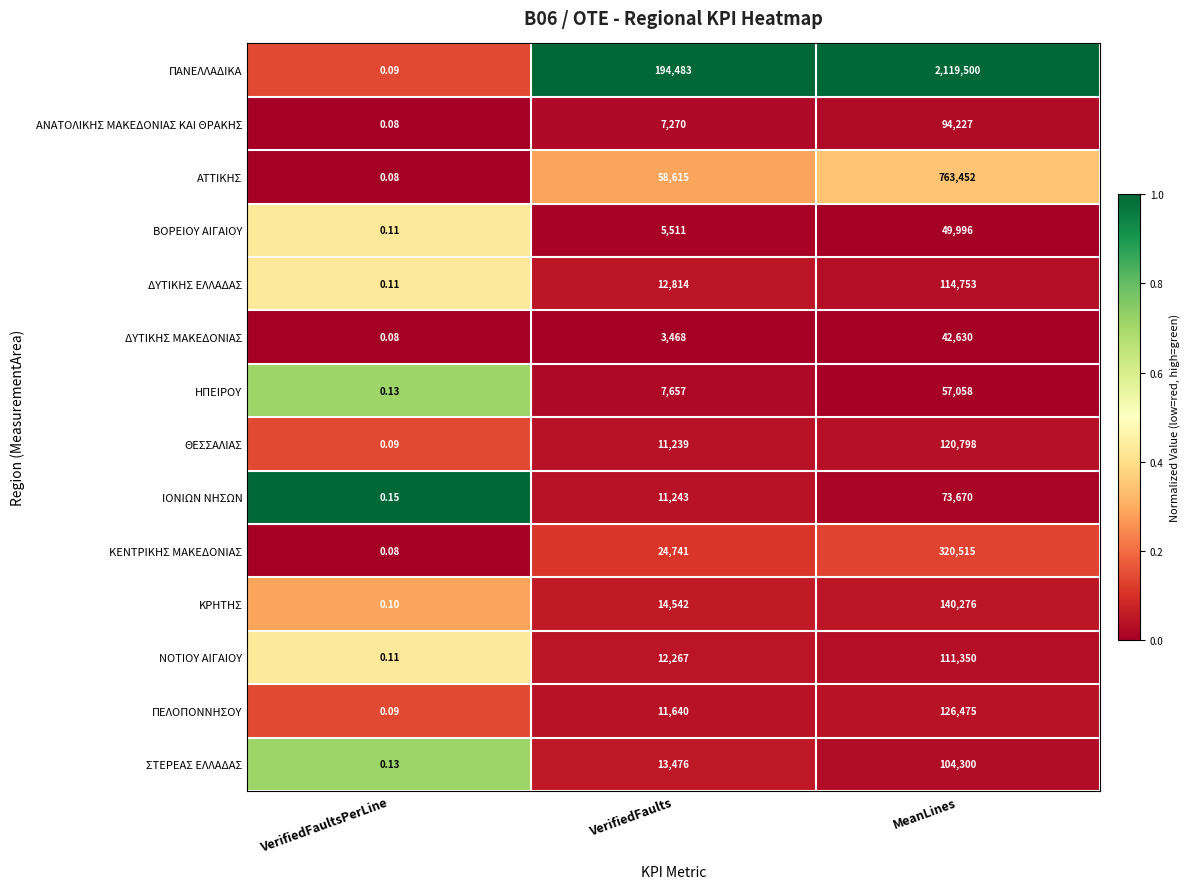

Rank the series by their maximum value, from highest to lowest.

ΠΑΝΕΛΛΑΔΙΚΑ, ΑΤΤΙΚΗΣ, ΚΕΝΤΡΙΚΗΣ ΜΑΚΕΔΟΝΙΑΣ, ΚΡΗΤΗΣ, ΠΕΛΟΠΟΝΝΗΣΟΥ, ΘΕΣΣΑΛΙΑΣ, ΔΥΤΙΚΗΣ ΕΛΛΑΔΑΣ, ΝΟΤΙΟΥ ΑΙΓΑΙΟΥ, ΣΤΕΡΕΑΣ ΕΛΛΑΔΑΣ, ΑΝΑΤΟΛΙΚΗΣ ΜΑΚΕΔΟΝΙΑΣ ΚΑΙ ΘΡΑΚΗΣ, ΙΟΝΙΩΝ ΝΗΣΩΝ, ΗΠΕΙΡΟΥ, ΒΟΡΕΙΟΥ ΑΙΓΑΙΟΥ, ΔΥΤΙΚΗΣ ΜΑΚΕΔΟΝΙΑΣ